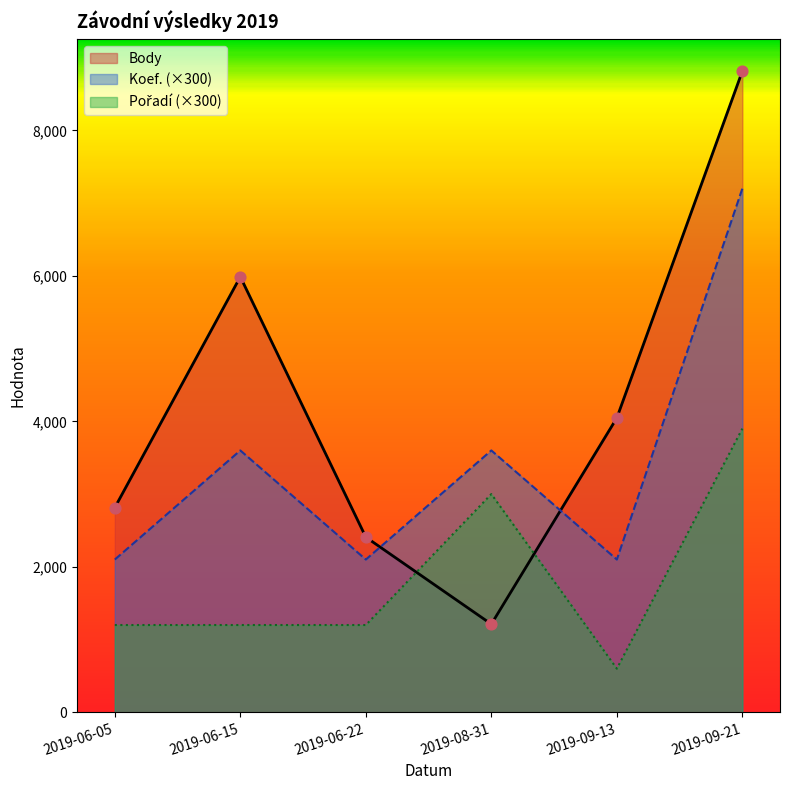

Which series reaches the minimum Y coordinate?

Pořadí